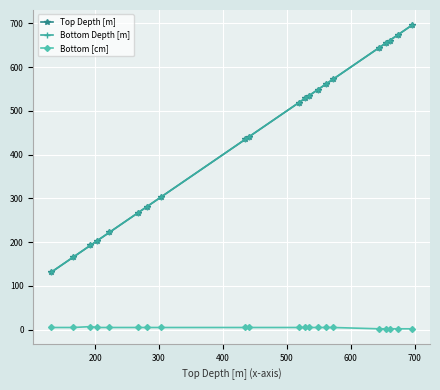

What is the value of the Bottom Depth [m] point at the 2nd from the left?

166.0